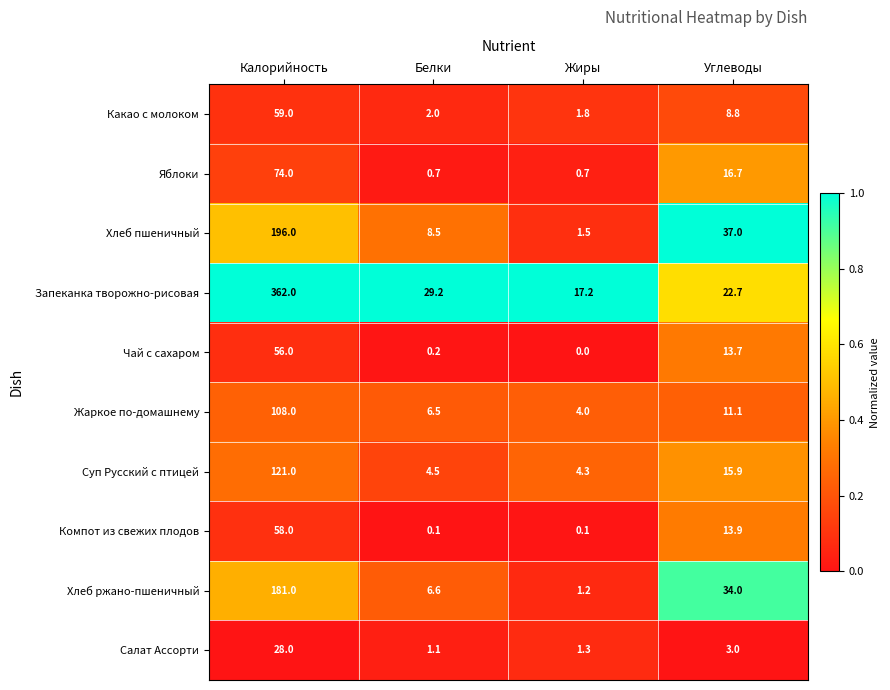

Which category has the lowest value across all series?

Жиры